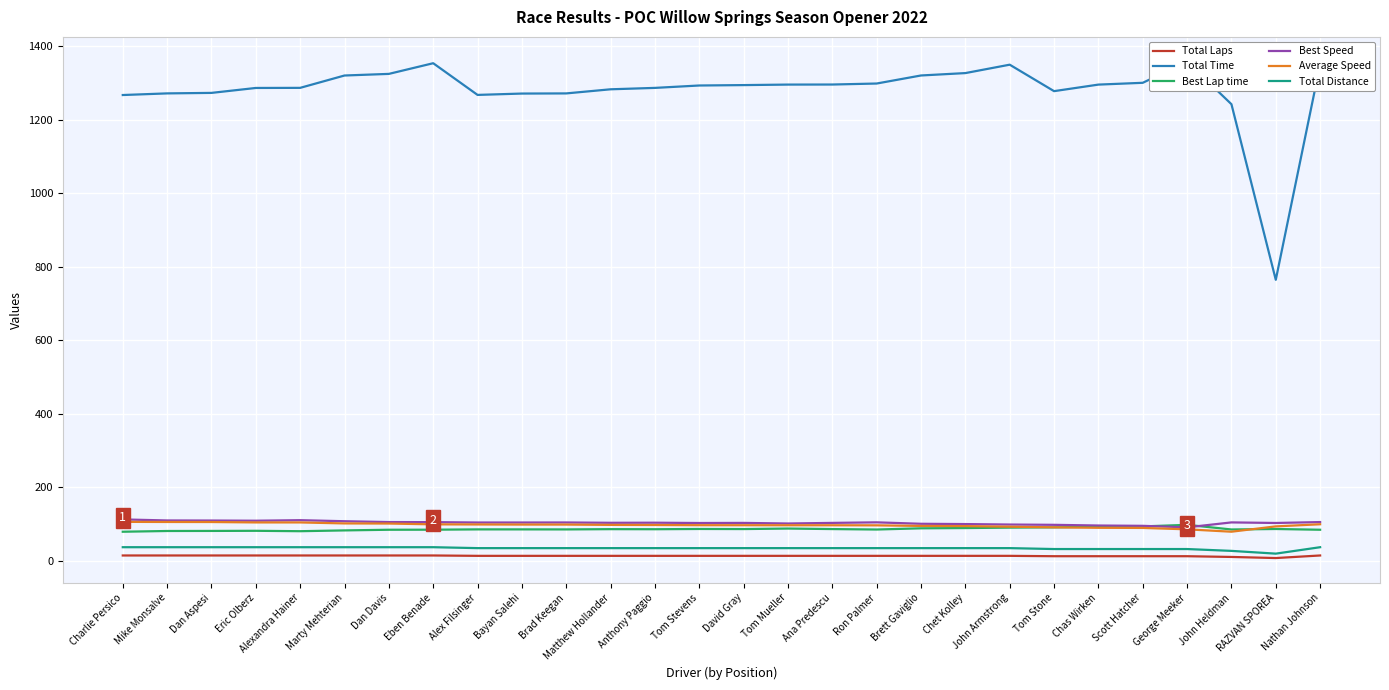

Reading left to right, extract all data points from this chart.

Total Laps: 15.0	15.0	15.0	15.0	15.0	15.0	15.0	15.0	14.0	14.0	14.0	14.0	14.0	14.0	14.0	14.0	14.0	14.0	14.0	14.0	14.0	13.0	13.0	13.0	13.0	11.0	8.0	15.0
Total Time: 1267.7	1272.1	1273.5	1286.9	1287.2	1320.8	1325.2	1354.2	1268.0	1271.7	1272.1	1283.3	1287.1	1293.6	1294.7	1296.1	1296.3	1299.0	1320.9	1327.4	1350.2	1278.2	1296.1	1300.9	1358.3	1242.7	764.9	1350.8
Best Lap time: 79.6	81.6	81.8	82.1	81.0	83.2	85.0	85.1	86.0	86.0	85.9	86.6	86.4	87.1	86.8	88.3	86.8	85.6	88.9	89.6	90.8	91.5	93.3	94.1	98.3	85.7	87.0	85.0
Best Speed: 113.1	110.3	110.1	109.6	111.0	108.2	105.9	105.7	104.7	104.7	104.8	103.9	104.2	103.3	103.6	102.0	103.6	105.1	101.2	100.4	99.2	98.4	96.5	95.7	91.5	105.0	103.4	105.9
Average Speed: 106.5	106.1	106.0	104.9	104.9	102.2	101.9	99.7	99.4	99.1	99.0	98.2	97.9	97.4	97.3	97.2	97.2	97.0	95.4	94.9	93.3	91.5	90.3	89.9	86.1	79.7	94.1	99.9
Total Distance: 37.5	37.5	37.5	37.5	37.5	37.5	37.5	37.5	35.0	35.0	35.0	35.0	35.0	35.0	35.0	35.0	35.0	35.0	35.0	35.0	35.0	32.5	32.5	32.5	32.5	27.5	20.0	37.5